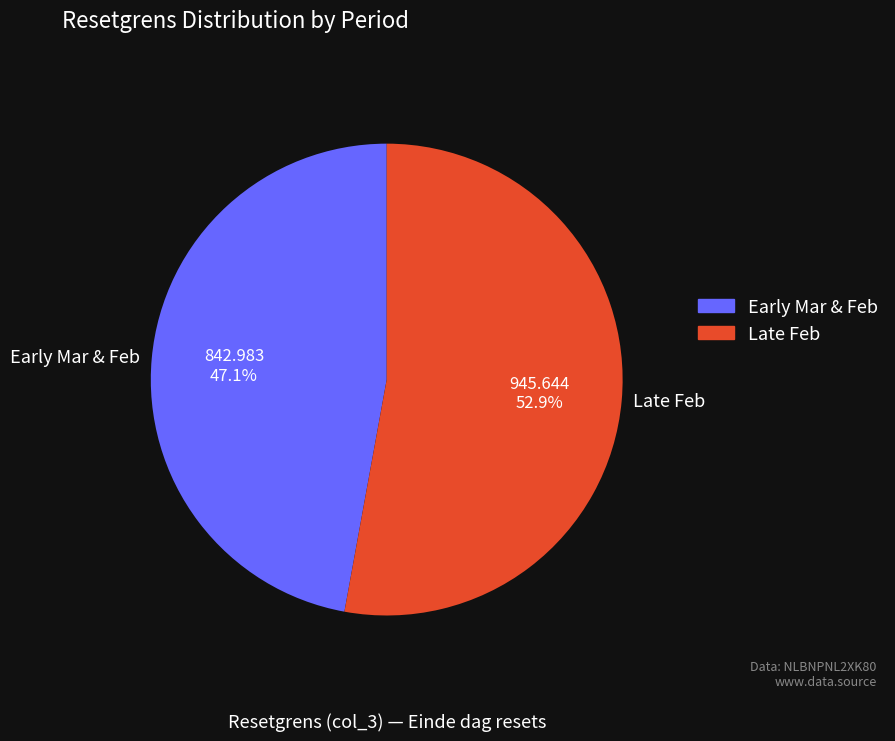

Which category has the biggest portion of the pie?

Late Feb